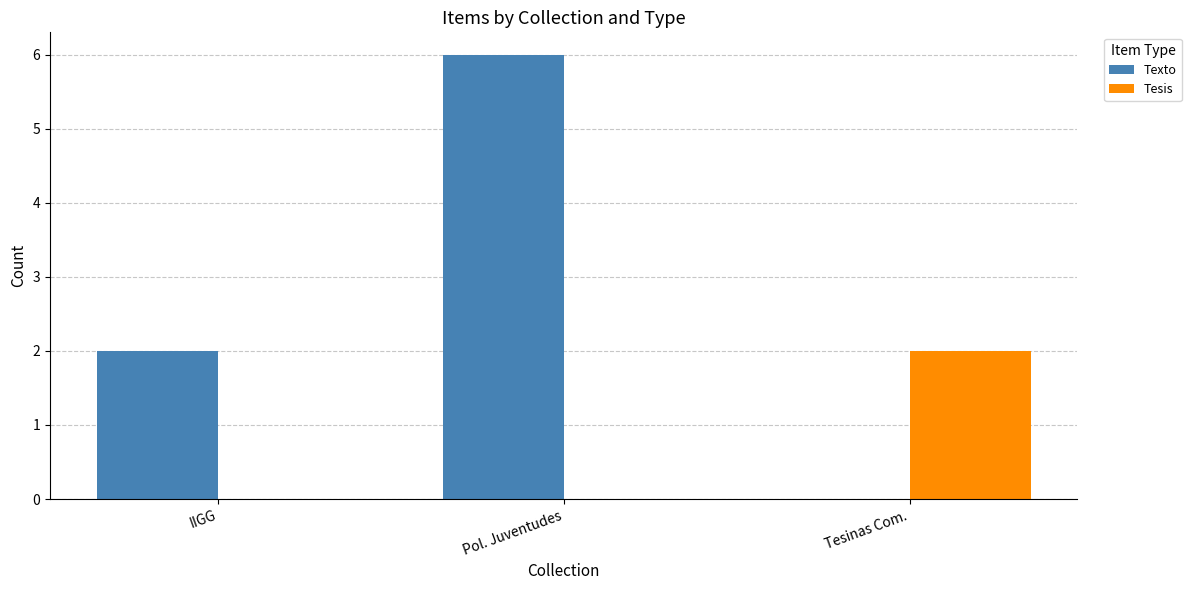

Which series has the largest range (max minus min)?

Texto